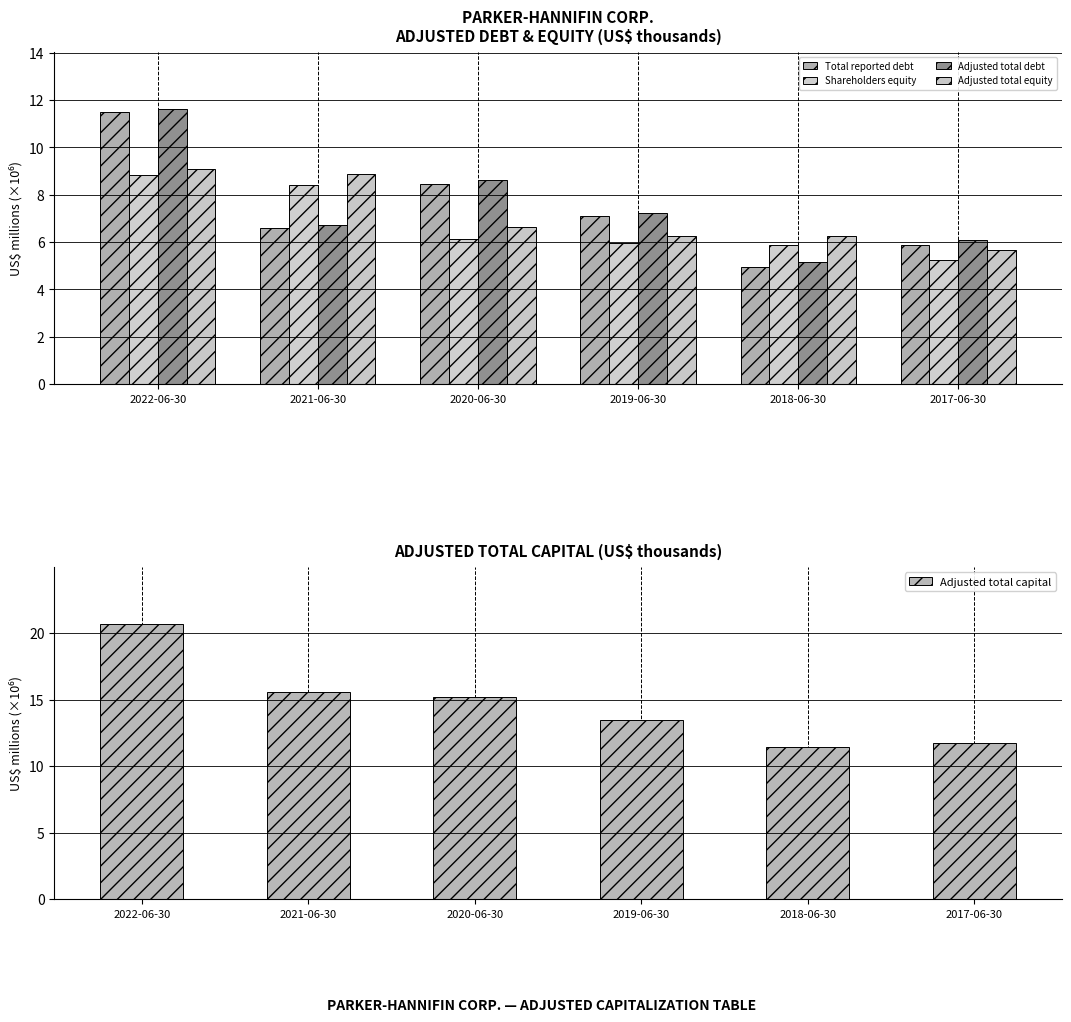

How many distinct data groups are displayed?

5